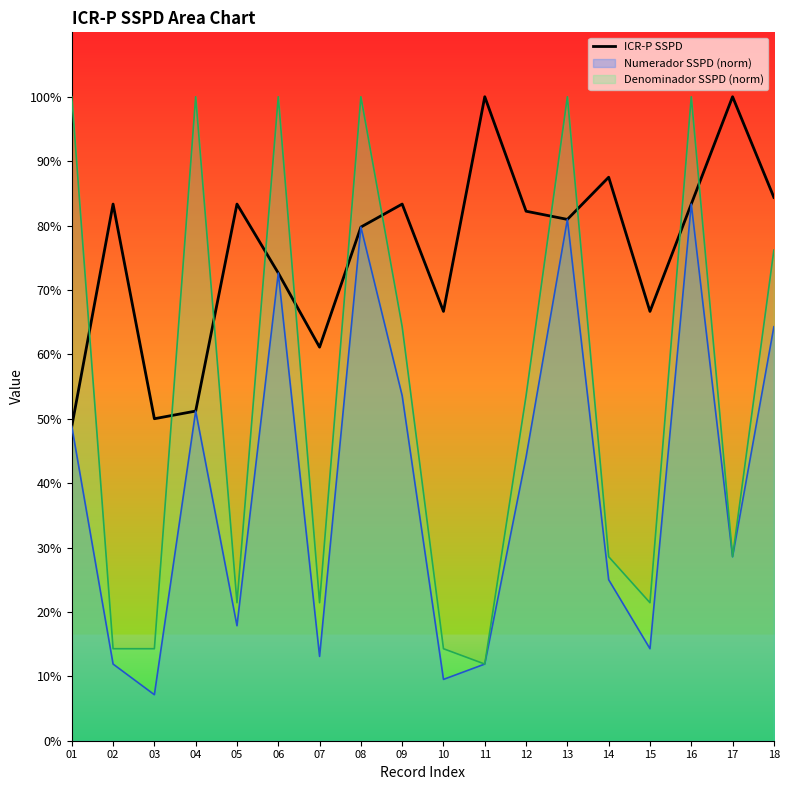

True or false: the data has more than 2 interior local peaks.

True